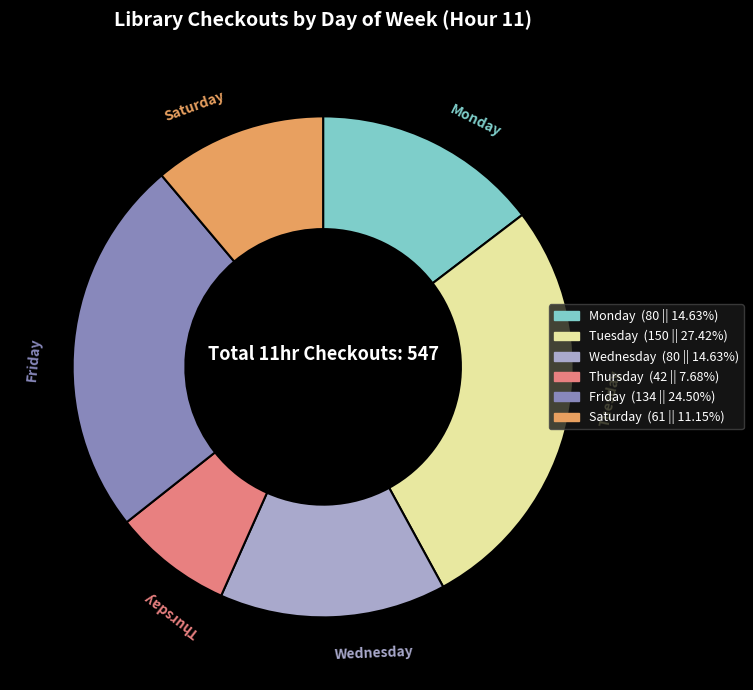

Is there any slice that represents more than half of the pie?

No